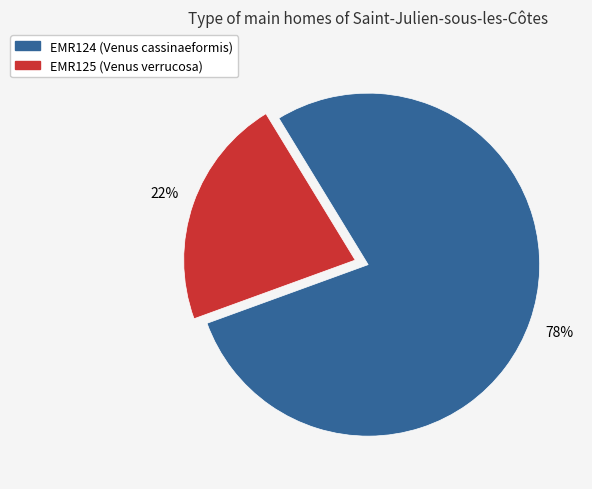

Between EMR124 (Venus cassinaeformis) and EMR125 (Venus verrucosa), which is larger?

EMR124 (Venus cassinaeformis)